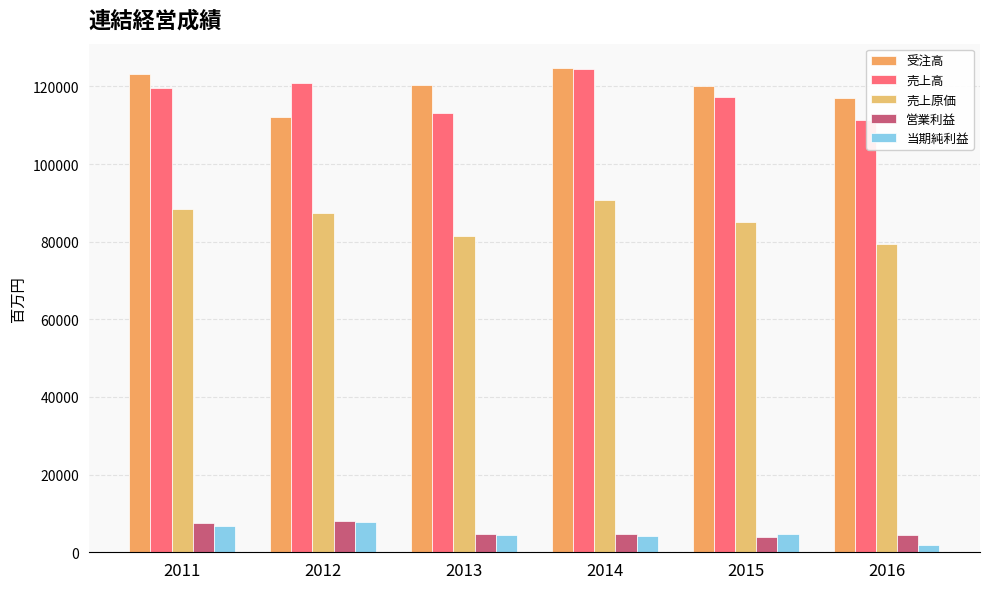

How many bars are there in each group?

5